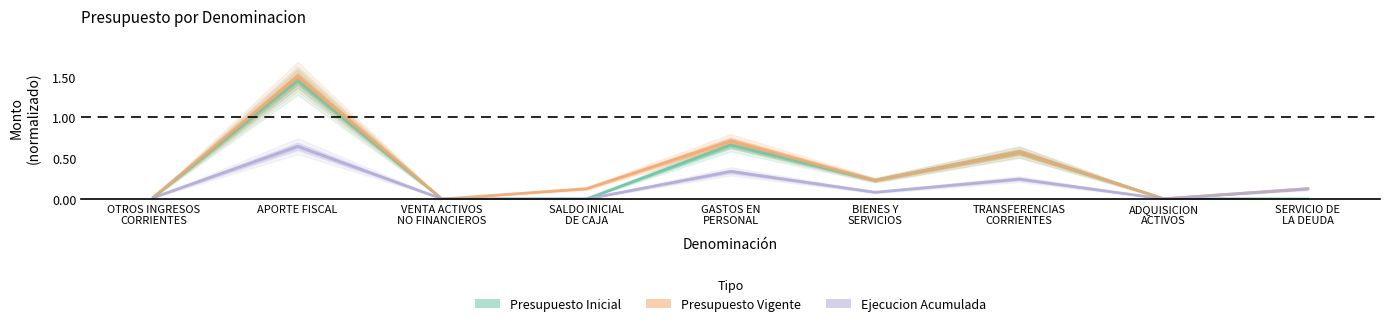

Rank the series by their average value, from highest to lowest.

Presupuesto Vigente, Presupuesto Inicial, Ejecucion Acumulada